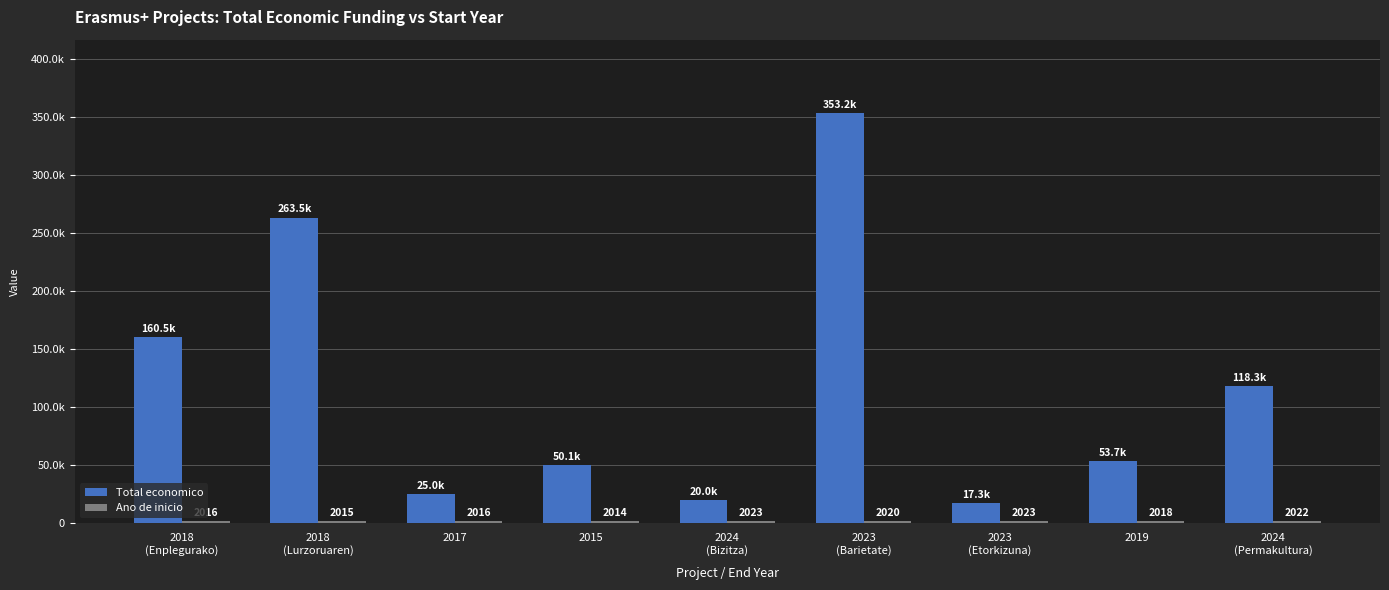

What is the spread (max minus min) of values at 2015?

48088